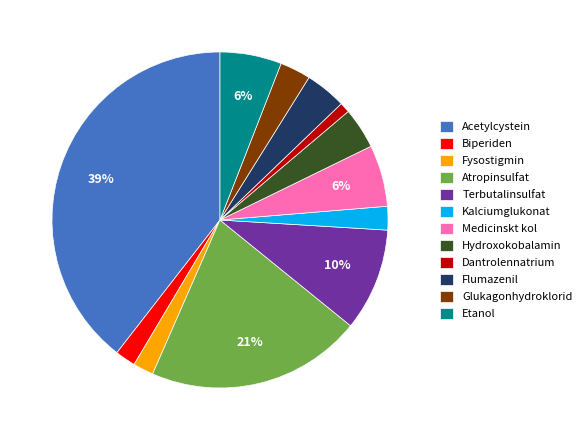

To the nearest percent, what is the combined percentage of Etanol and Biperiden?

8%